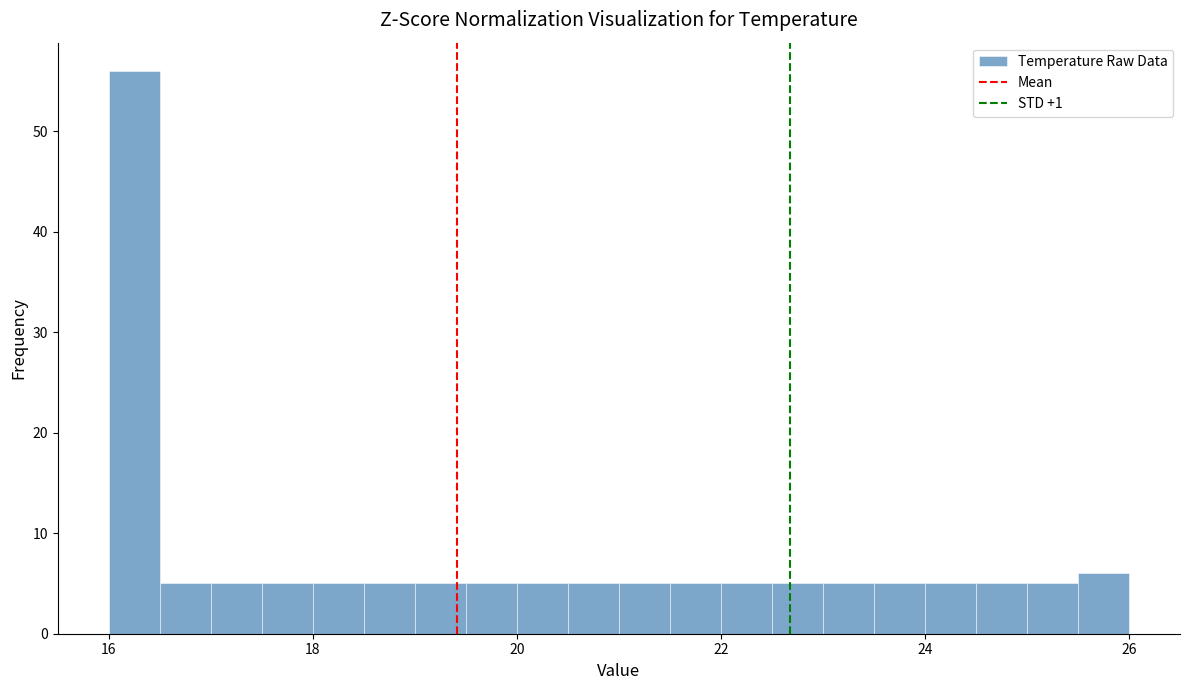

Read against the x-axis, roughly where is the centre of the tallest bar?

16.2